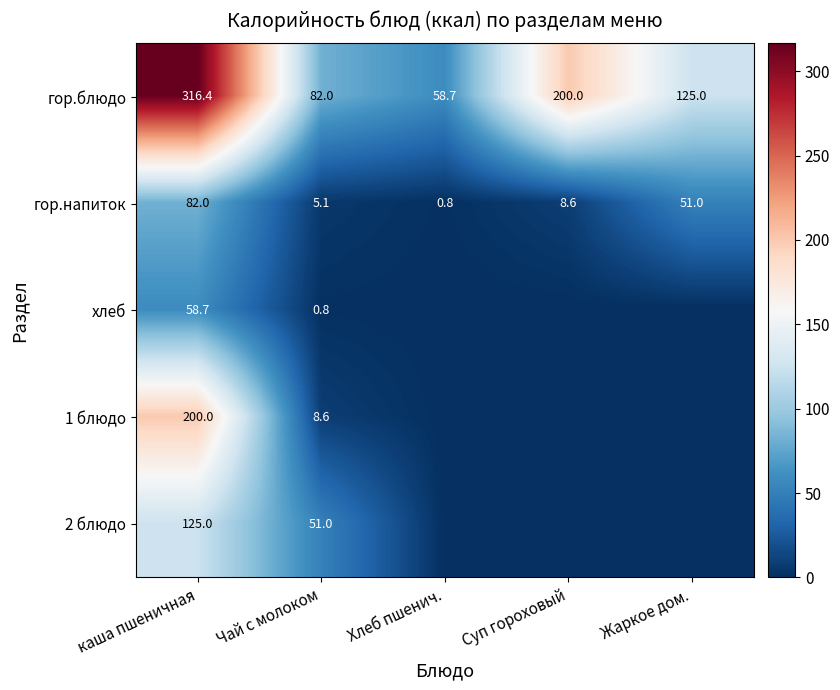

The value of гор.блюдо at Хлеб пшенич. is 76.5. True or false?

False